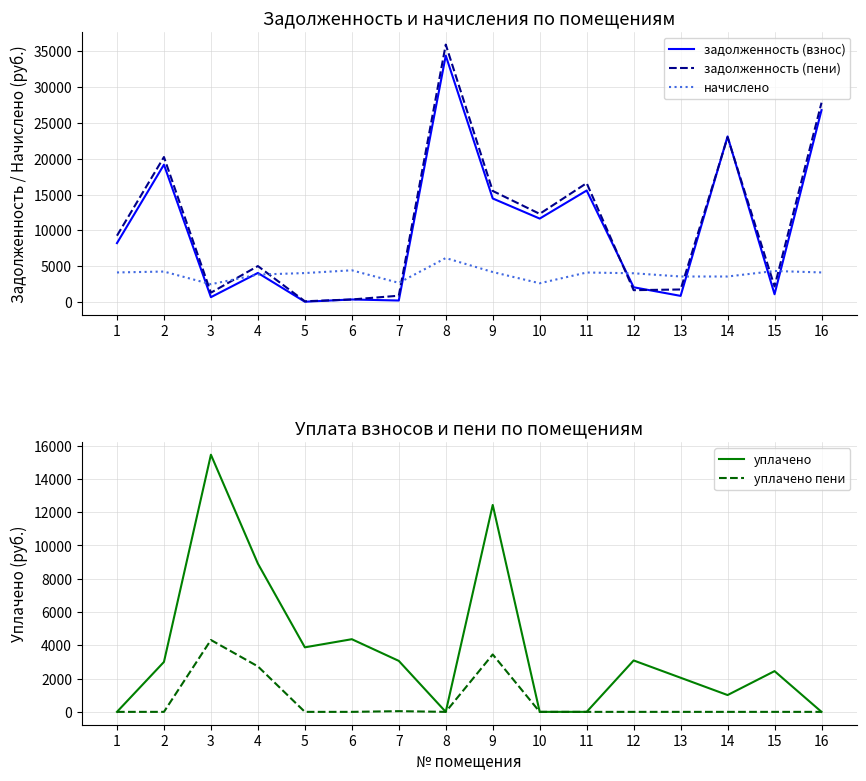

At 11, list the series in order from smallest to largest.

уплачено, уплачено пени, начислено, задолженность (взнос), задолженность (пени)